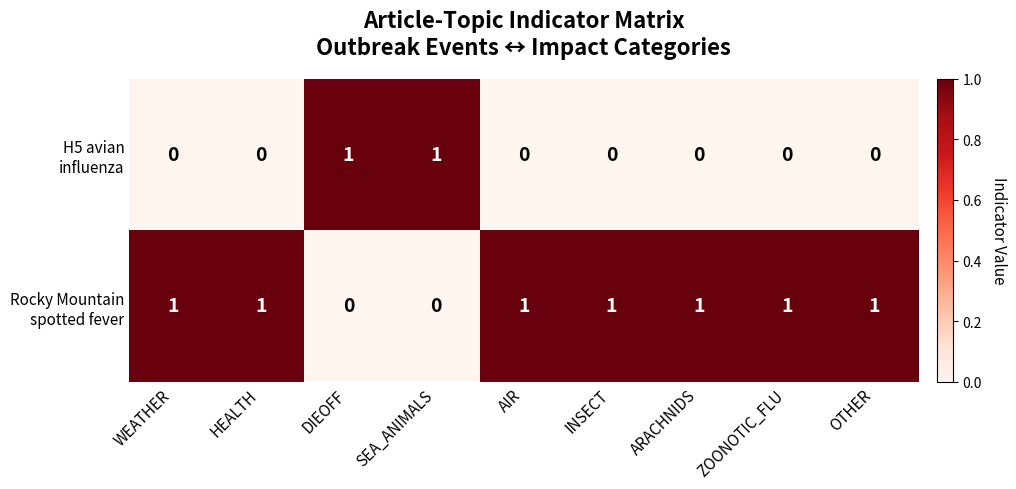

At how many categories does at least one series exceed 0?

9